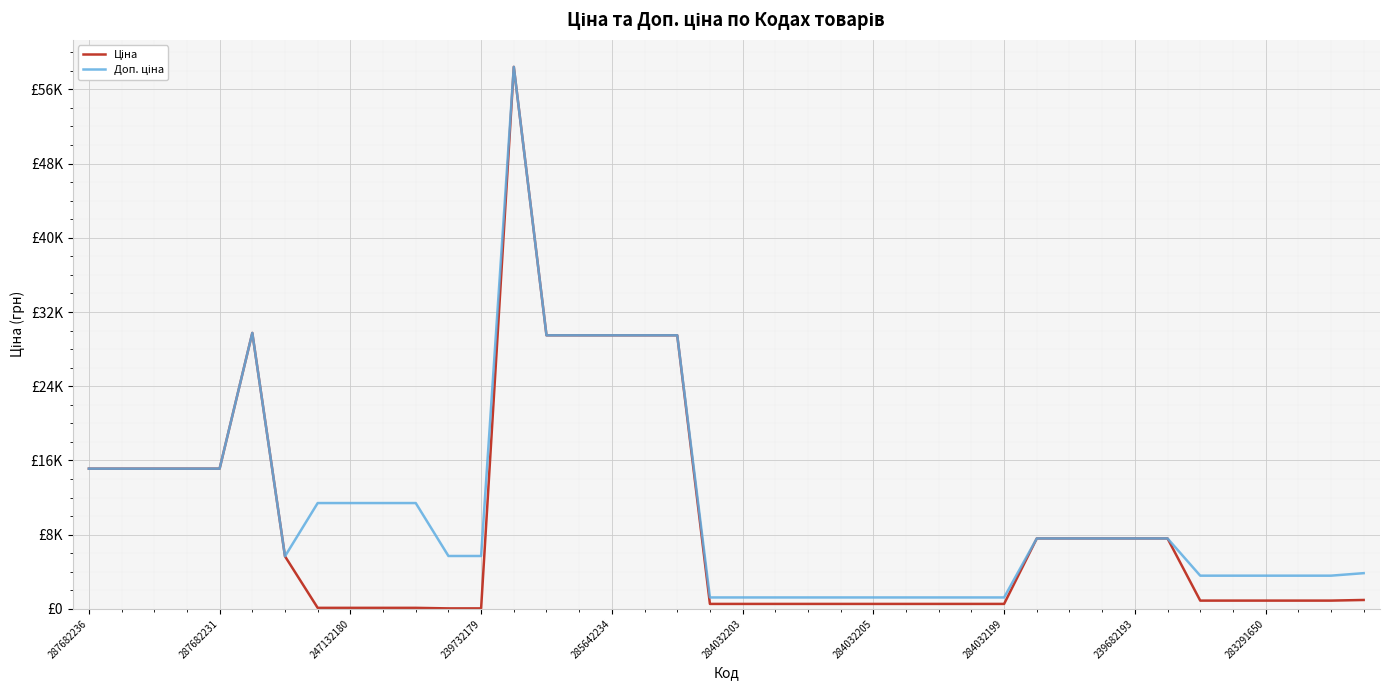

Reading right to left, list all the values displayed in this chart.

Ціна: 963.5	895.9	895.9	895.9	895.9	895.9	7596.5	7596.5	7596.5	7596.5	7596.5	539.0	539.0	539.0	539.0	539.0	539.0	539.0	539.0	539.0	539.0	29491.5	29491.5	29491.5	29491.5	29491.5	58426.5	57.0	57.0	114.1	114.1	114.1	114.1	5673.8	29747.2	15120.0	15120.0	15120.0	15120.0	15120.0
Доп. ціна: 3854.0	3583.6	3583.6	3583.6	3583.6	3583.6	7596.5	7596.5	7596.5	7596.5	7596.5	1235.4	1235.4	1235.4	1235.4	1235.4	1235.4	1235.4	1235.4	1235.4	1235.4	29491.5	29491.5	29491.5	29491.5	29491.5	58426.5	5705.0	5705.0	11410.0	11410.0	11410.0	11410.0	5673.8	29747.2	15120.0	15120.0	15120.0	15120.0	15120.0